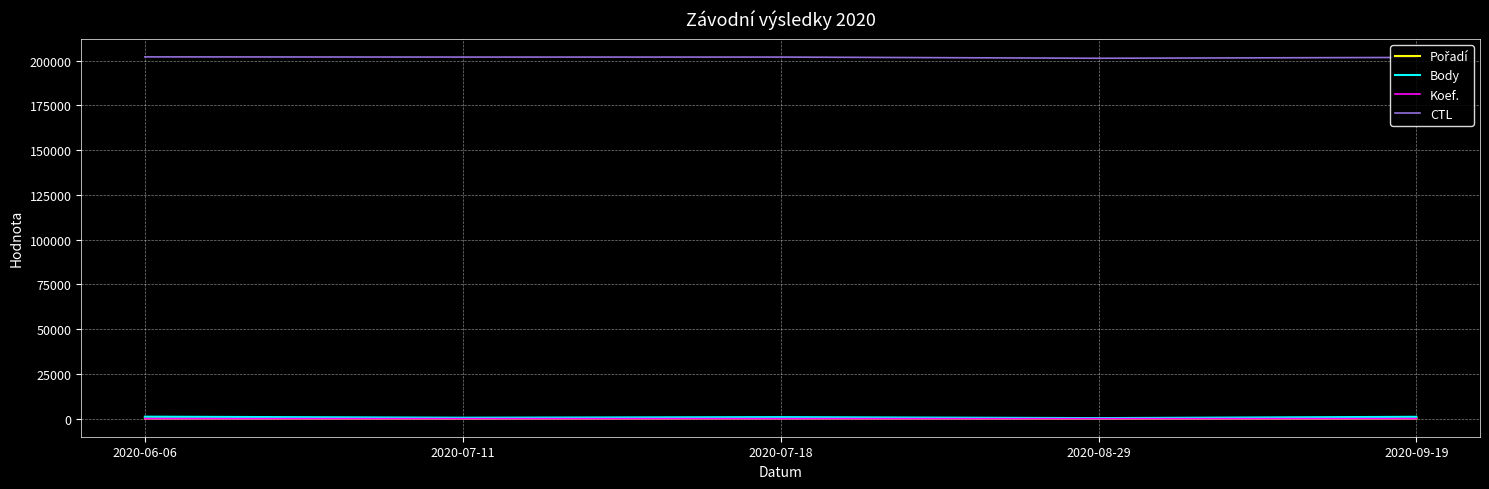

The CTL series shows 93234 at 2020-07-11. True or false?

False